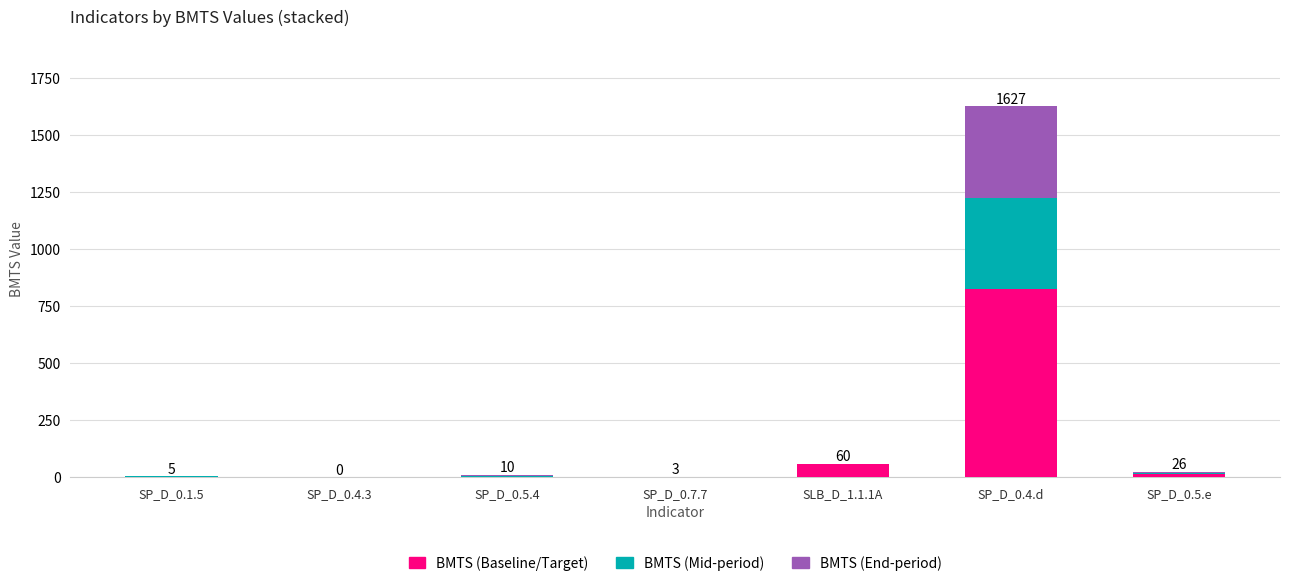

The value of BMTS (Baseline/Target) at SP_D_0.4.3 is 0. True or false?

True